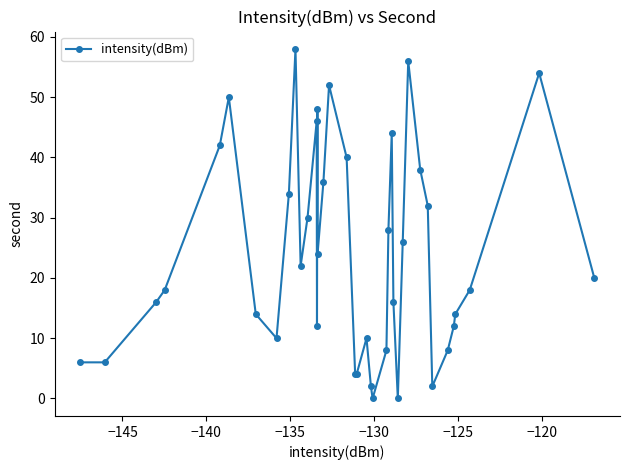

What is the maximum value shown in the chart?

58